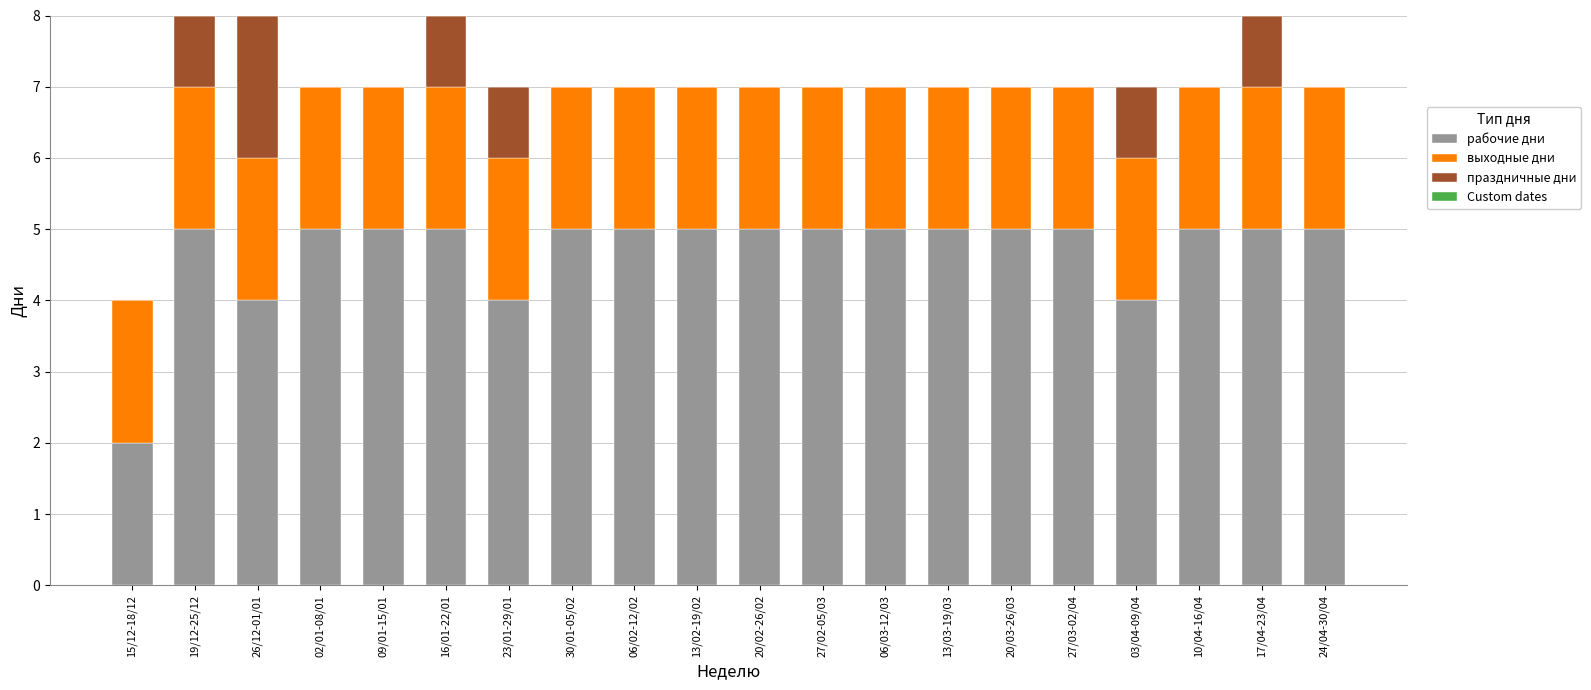

What is the highest value of the рабочие дни series?

5